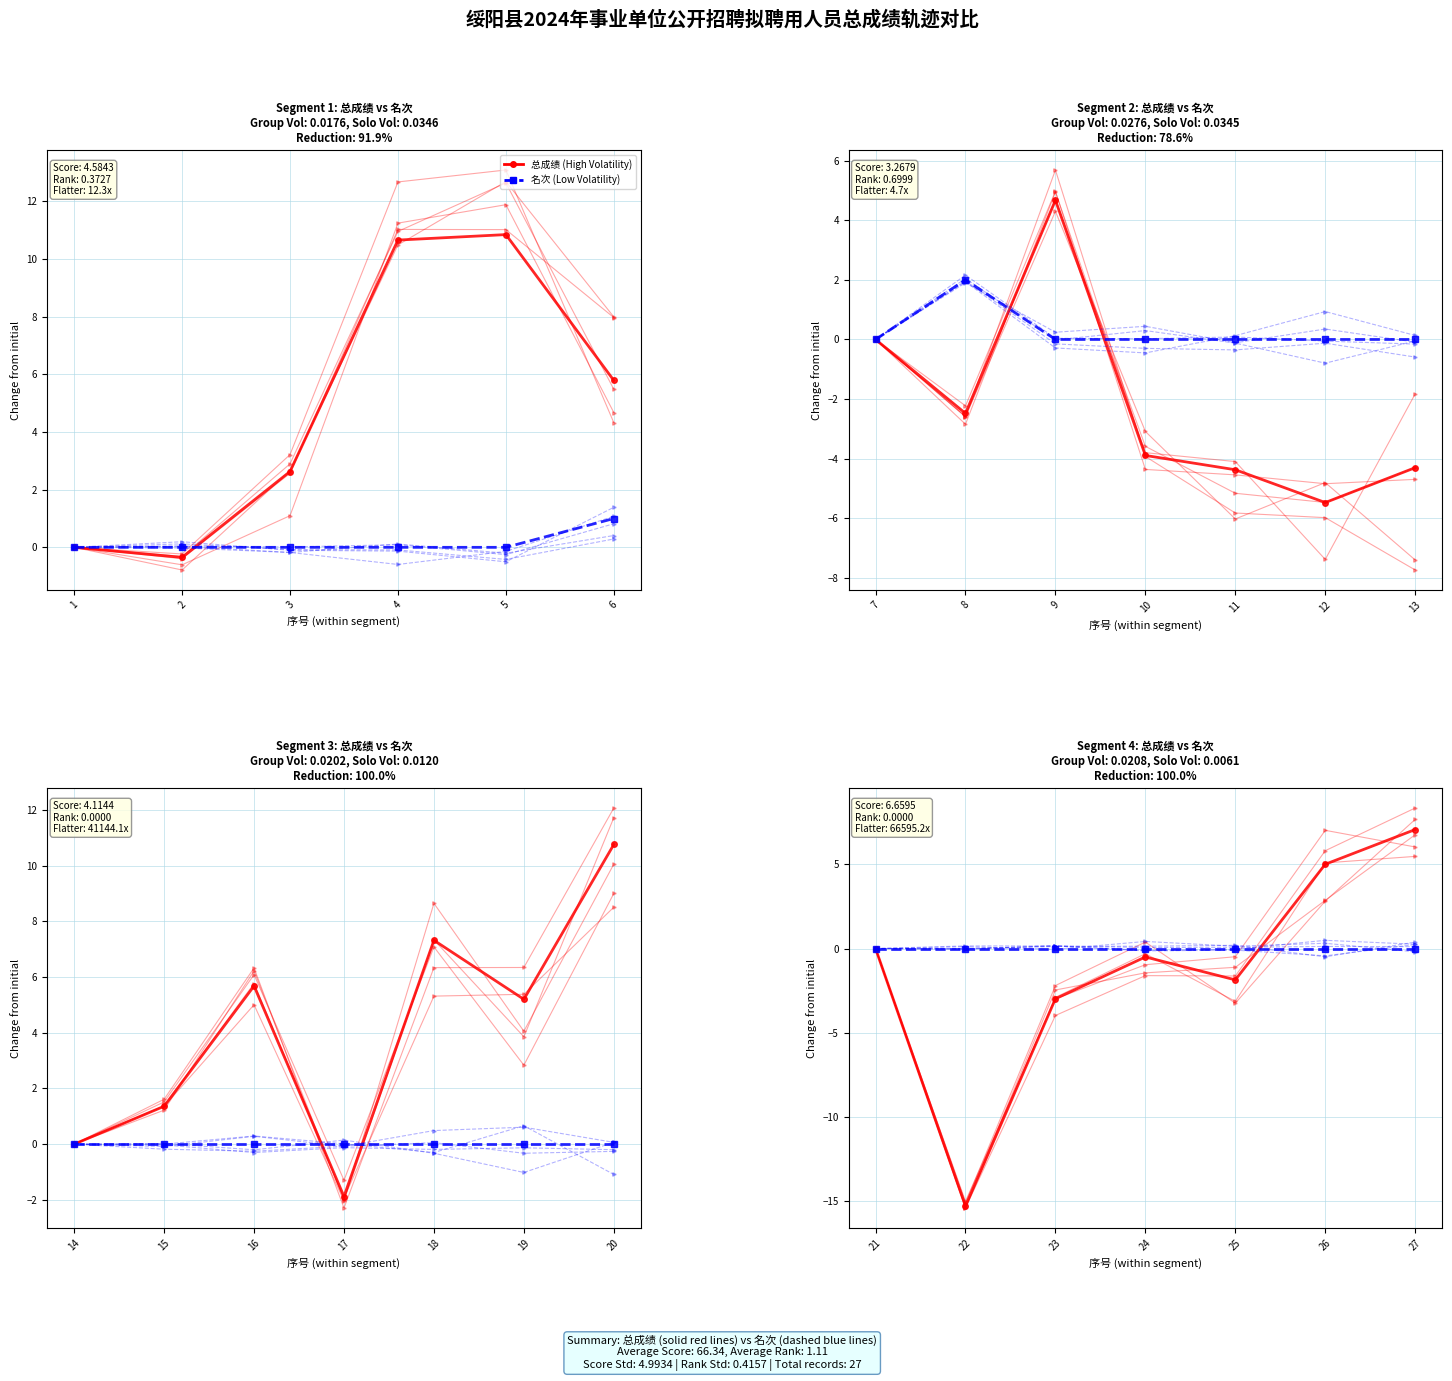

How many distinct data groups are displayed?

2